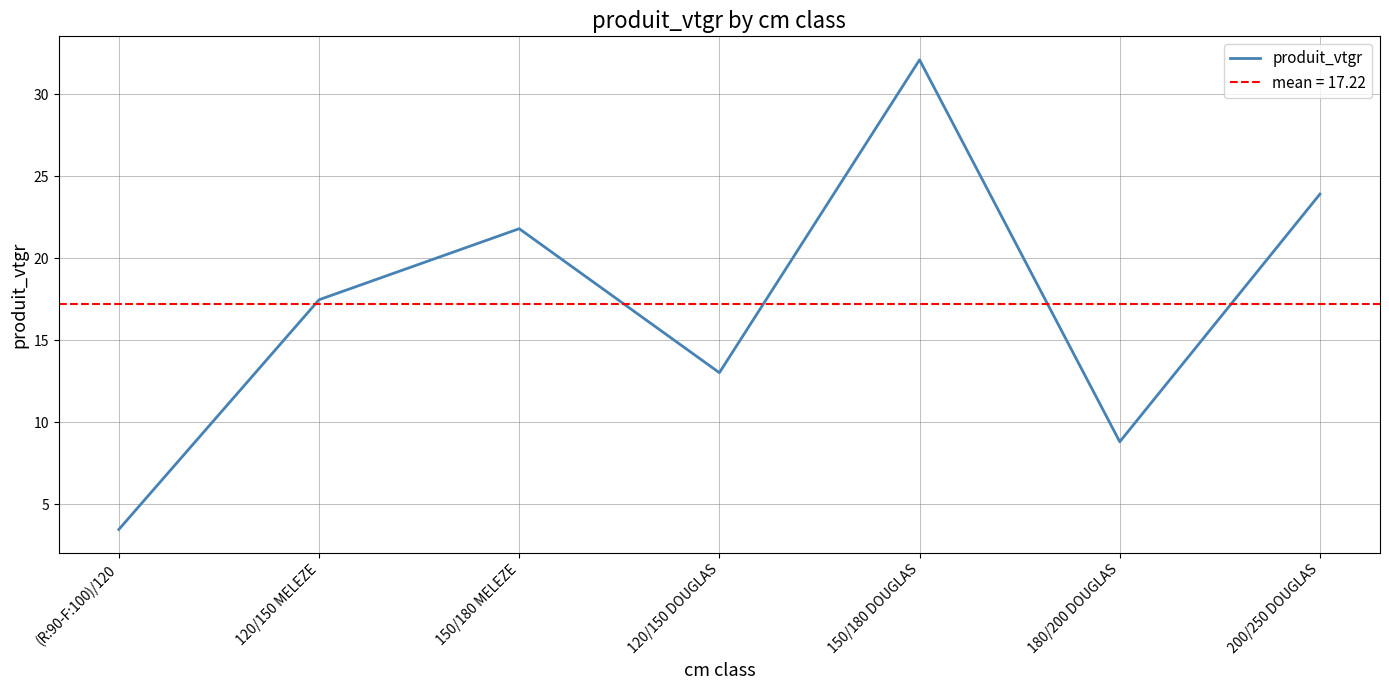

At which label is the value closest to 17?

120/150 MELEZE